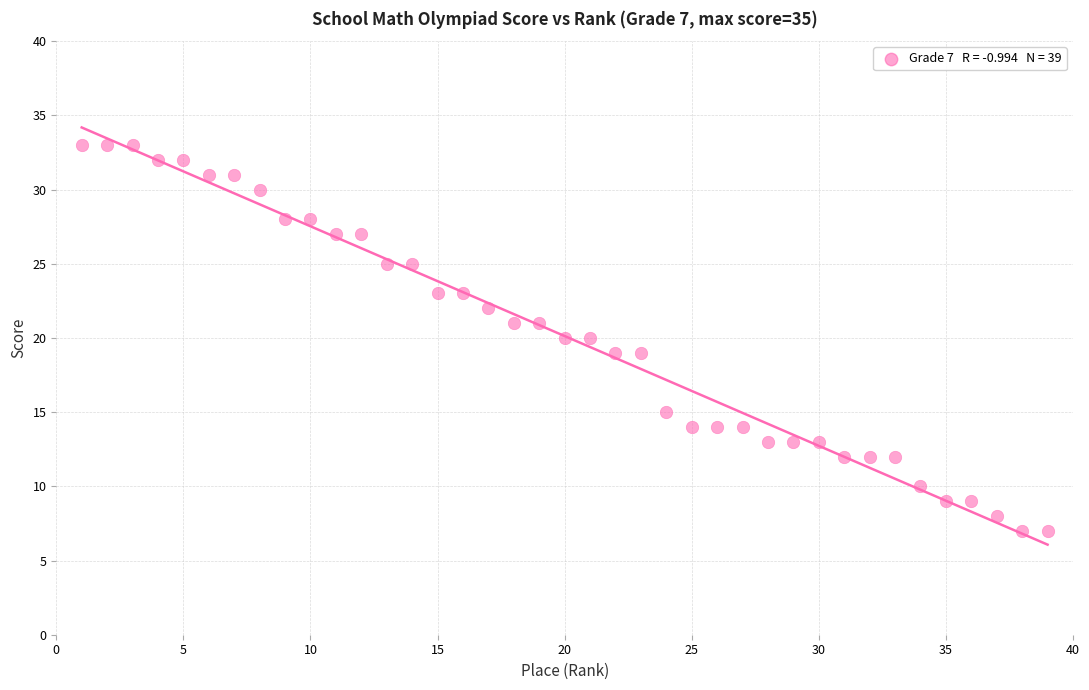

How many points are shown in the scatter plot?

39